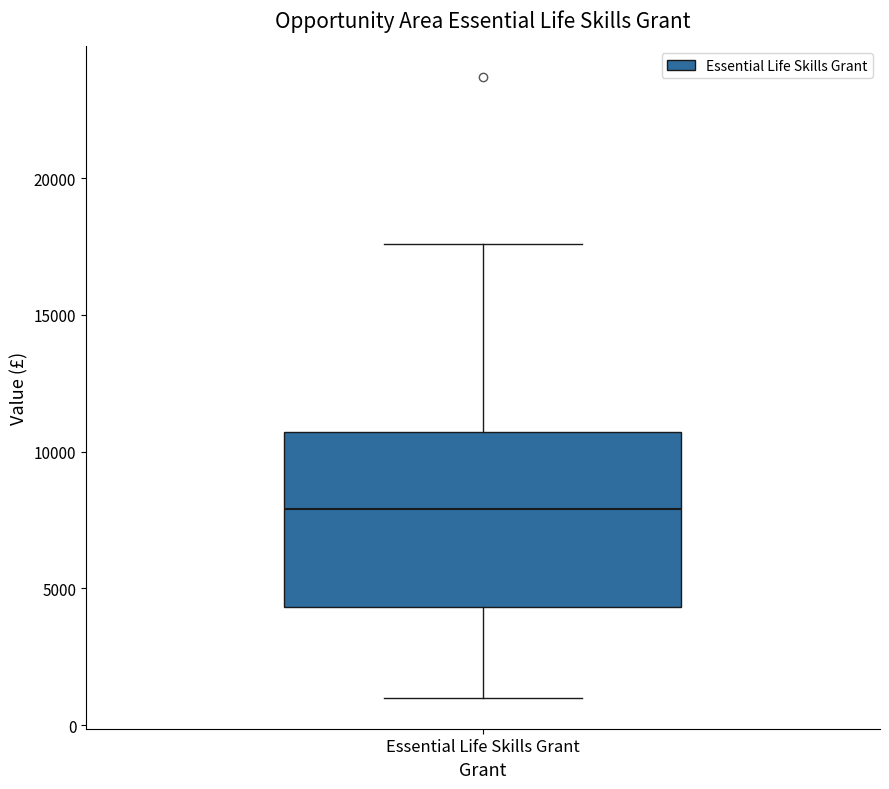

Where does the lower whisker of the box for Essential Life Skills Grant end on the y-axis? The values are not printed on the chart, so give them approximately, as read against the axis.

1000